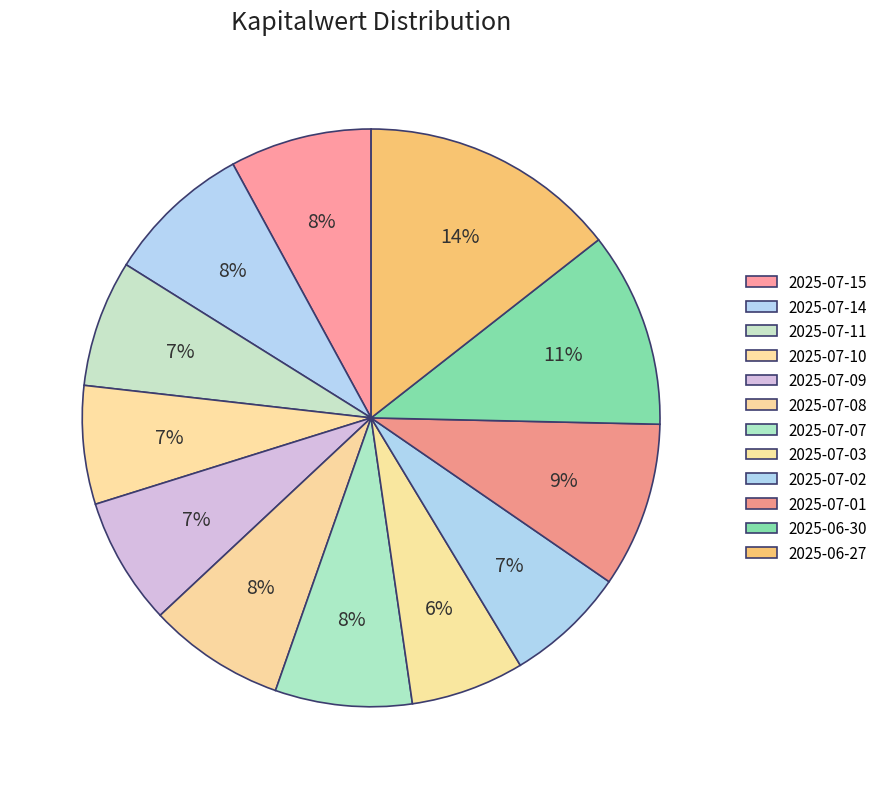

What percentage is the 2025-07-03 slice, to the nearest percent?

6%